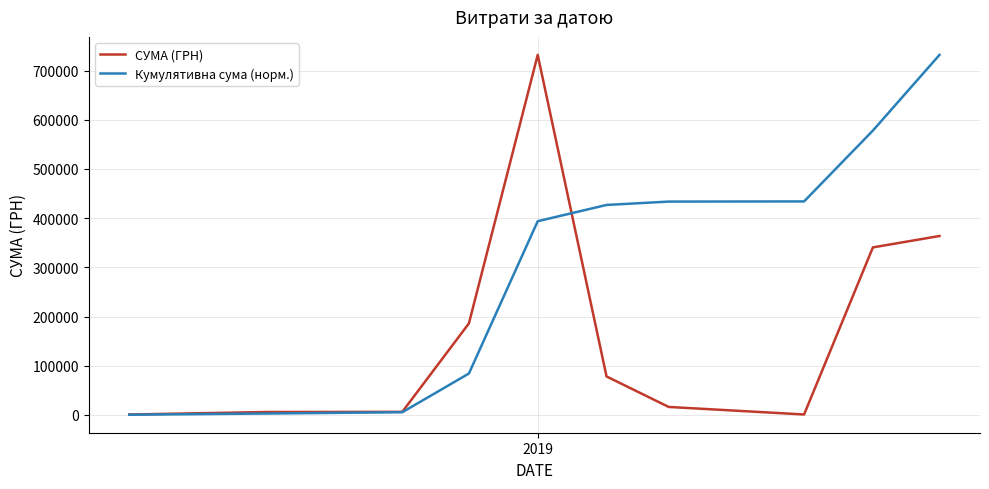

Count the number of data series in this chart.

2